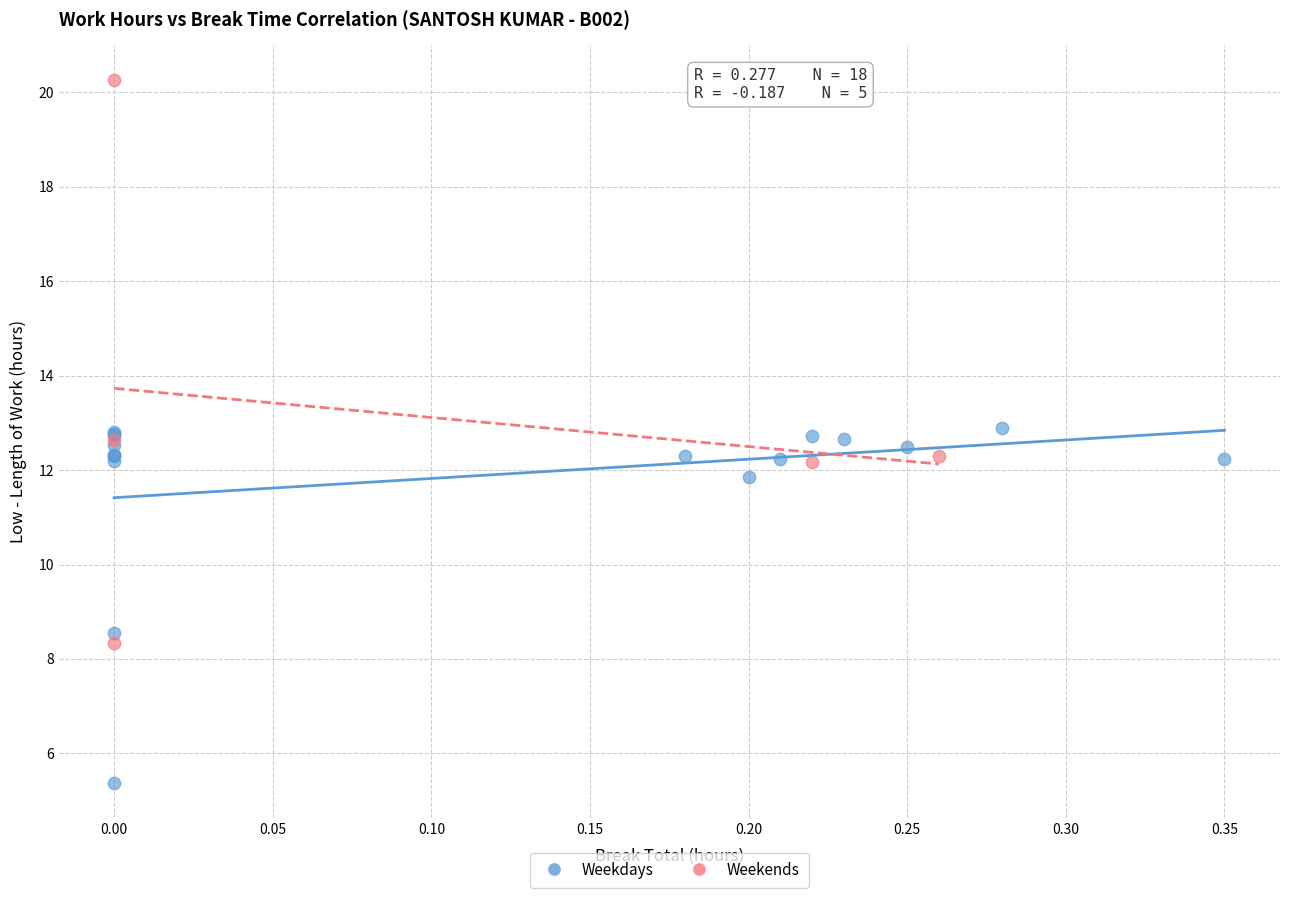

Which series contains the highest Y value?

Weekends